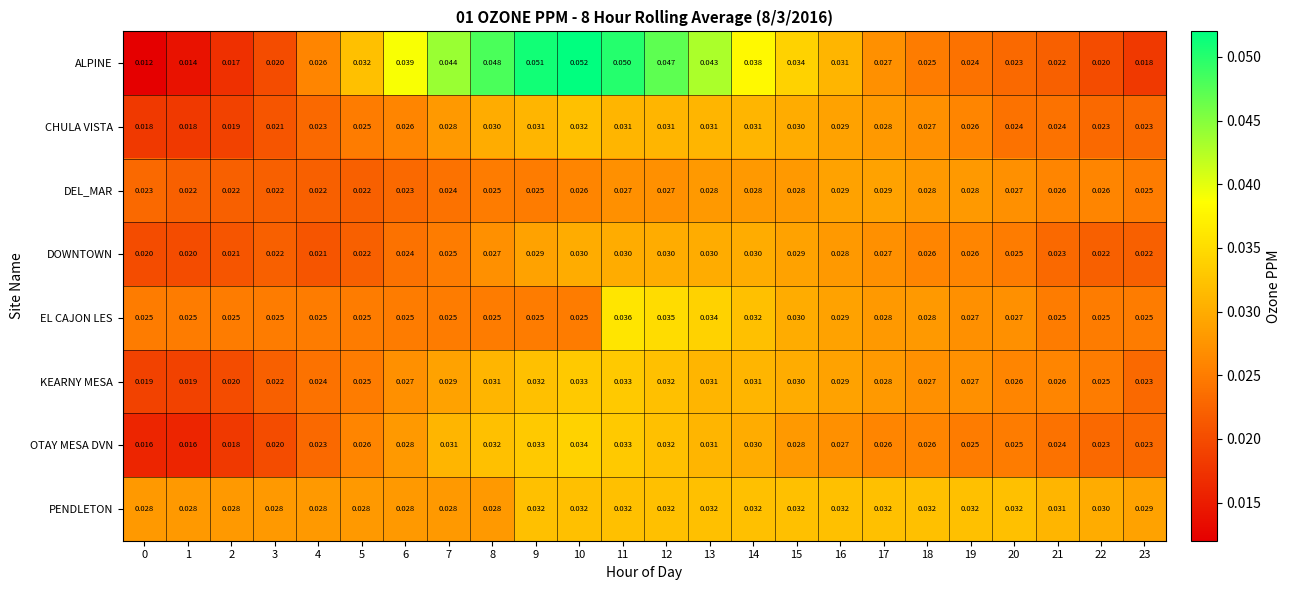

Which series has the largest total across all categories?

ALPINE